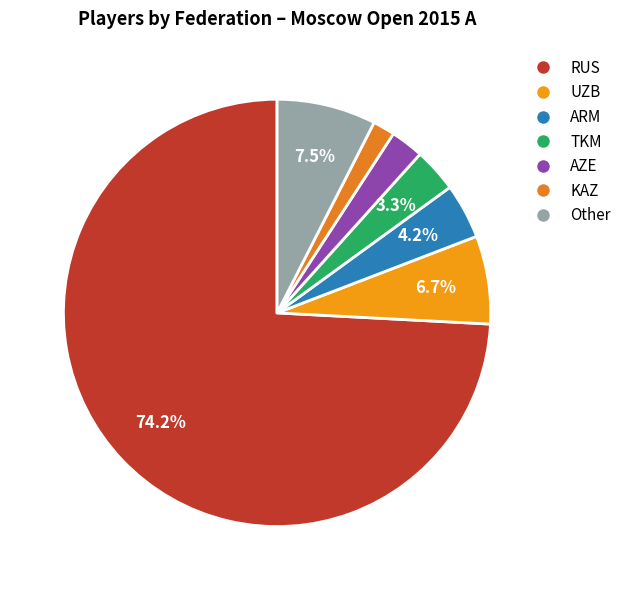

Which has a higher value, Other or UZB?

Other